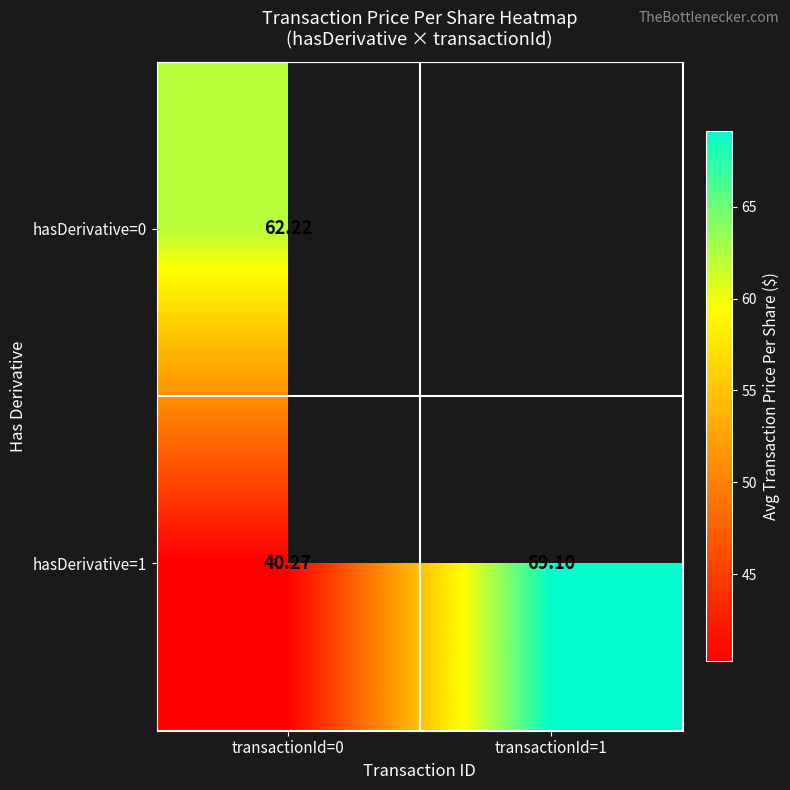

How many data points in hasDerivative=1 are less than 69?

1